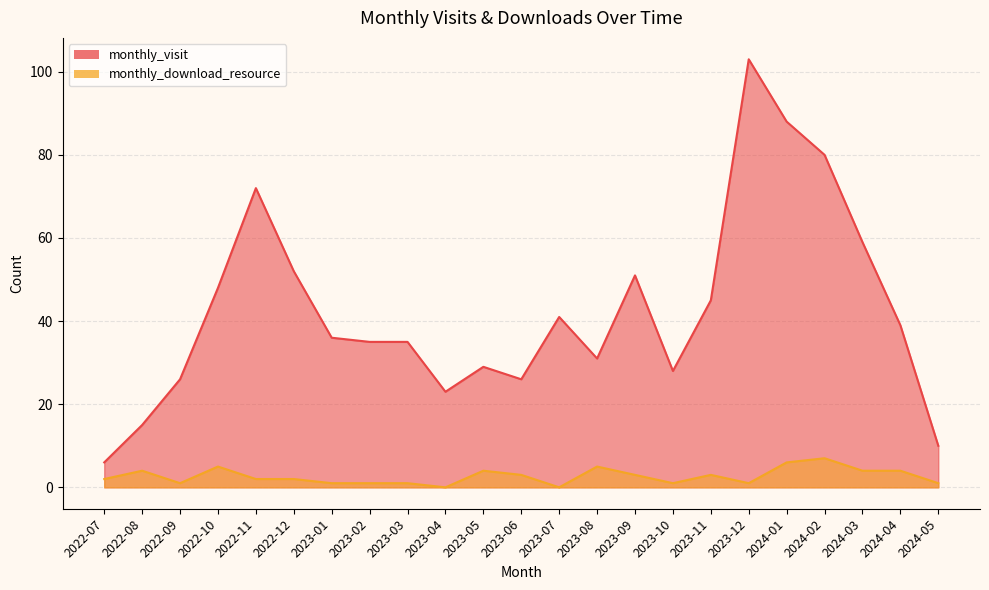

True or false: monthly_visit and monthly_download_resource intersect in this chart.

False